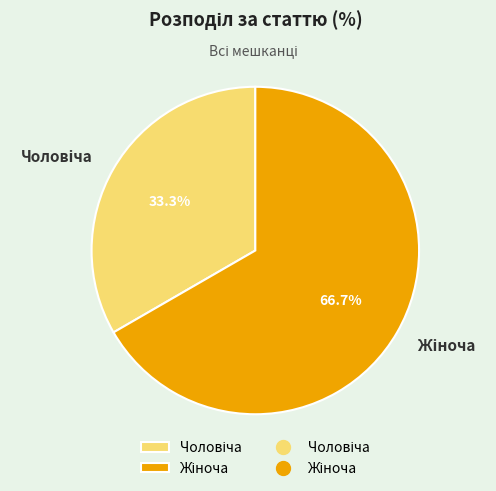

Does any single category account for the majority?

Yes